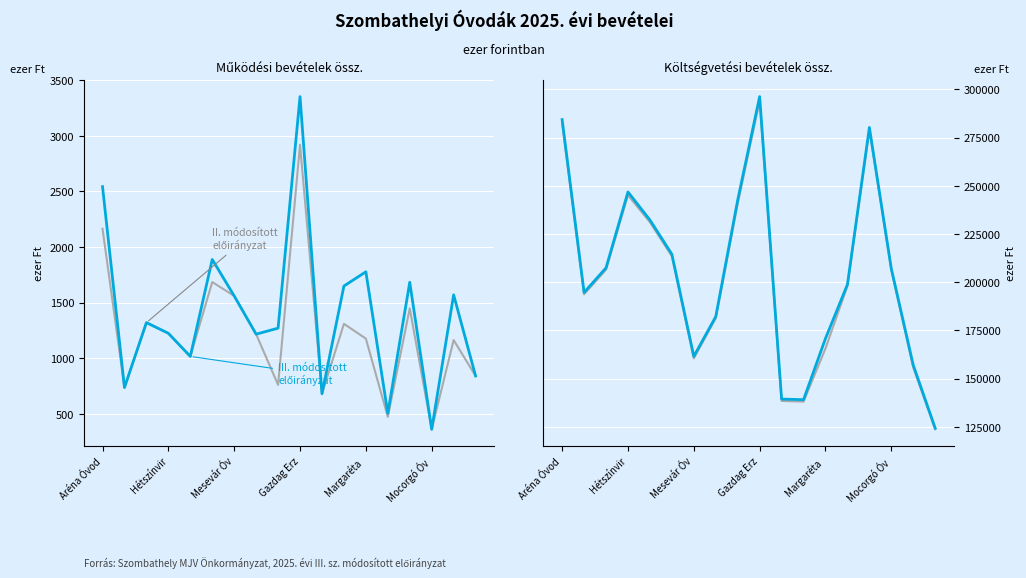

What is the value of the II. módosított előirányzat (Ktgvetési bev. össz.) point at the 6th from the left?

213440